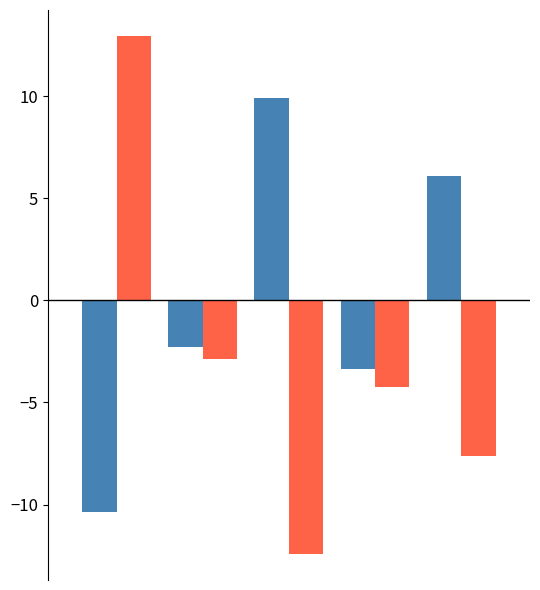

What is the maximum value shown in the chart?

13.0